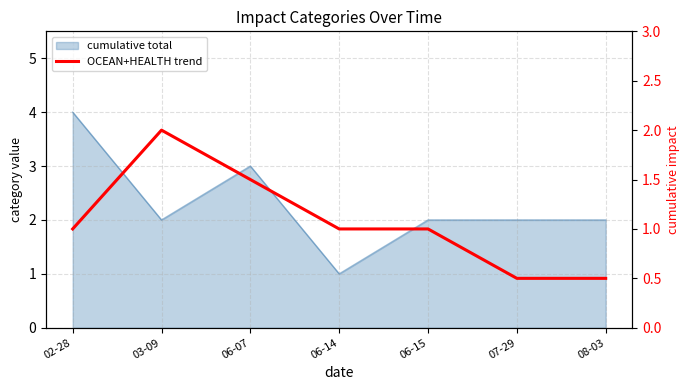

At which category does the data reach its first local peak?

03-09